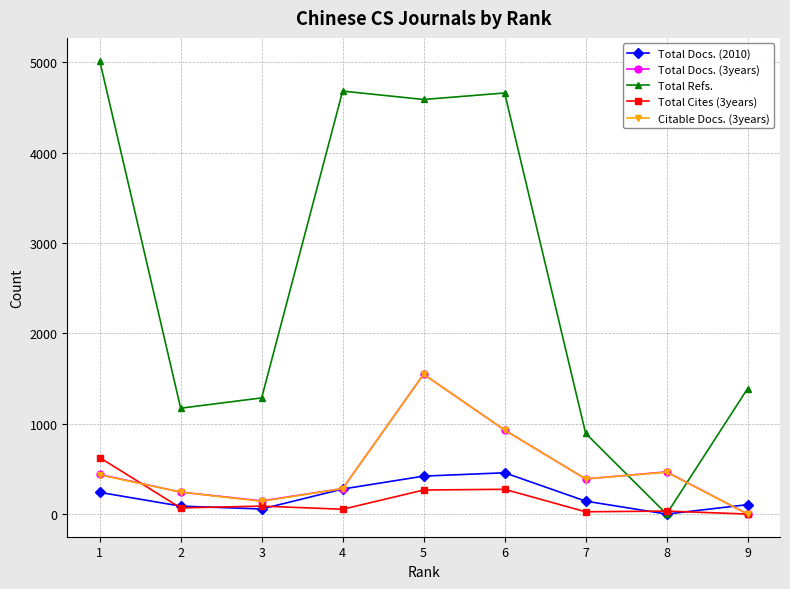

What are all the series names shown in the legend?

Total Docs. (2010), Total Docs. (3years), Total Refs., Total Cites (3years), Citable Docs. (3years)